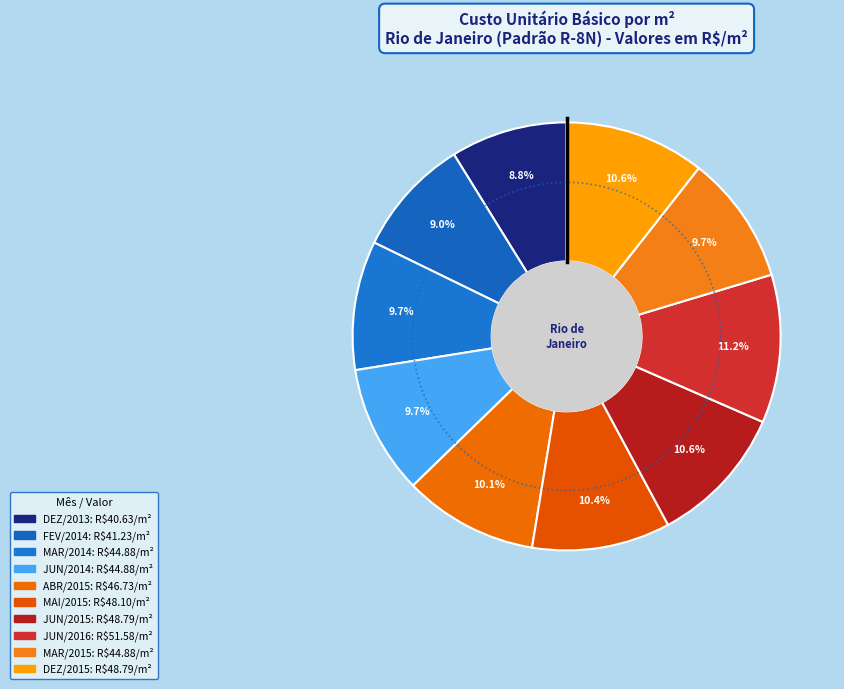

To the nearest percent, what percentage of the pie is DEZ/2013?

9%